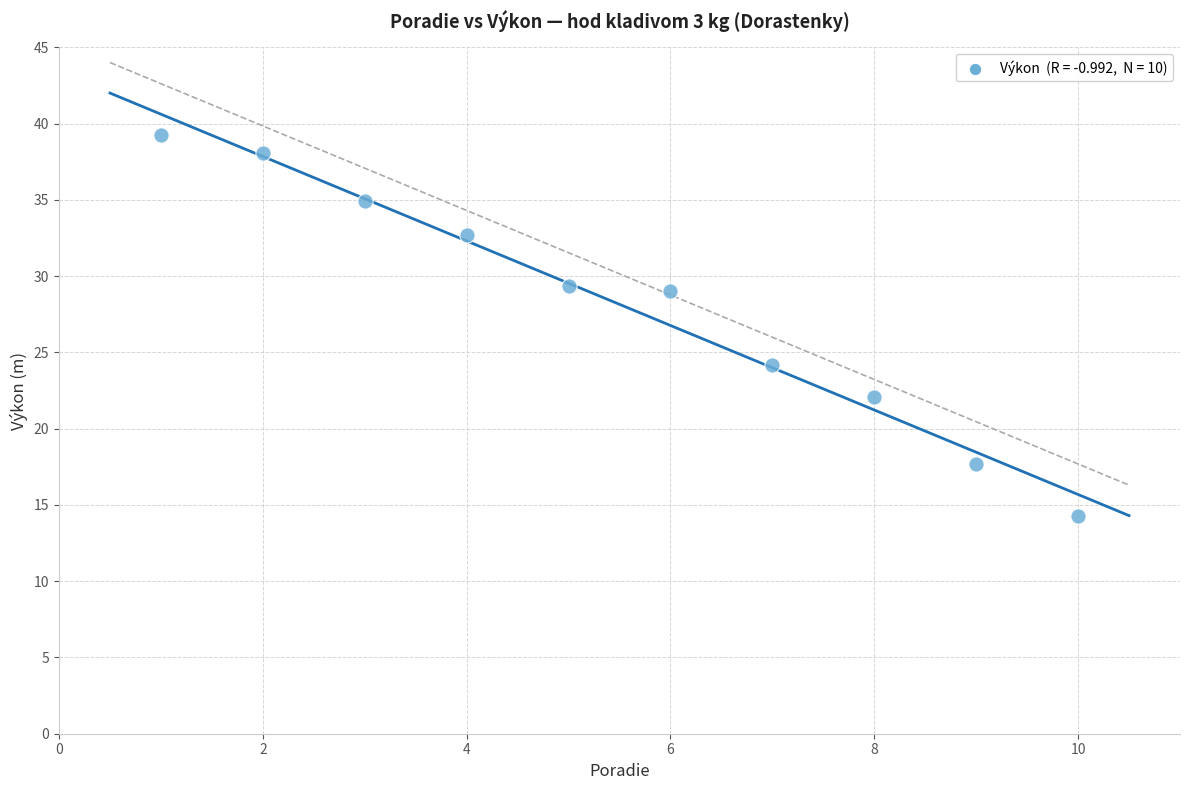

What is the range of Y values (max minus min)?

25.0